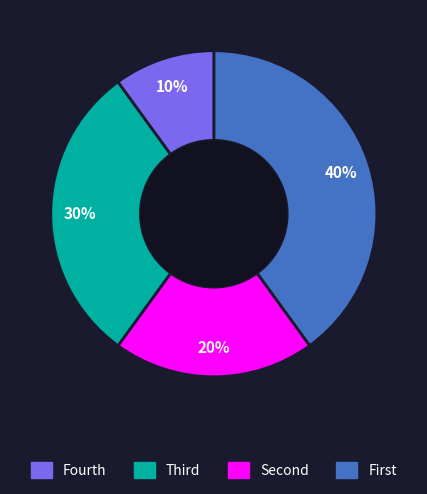

How many segments does this pie chart have?

4